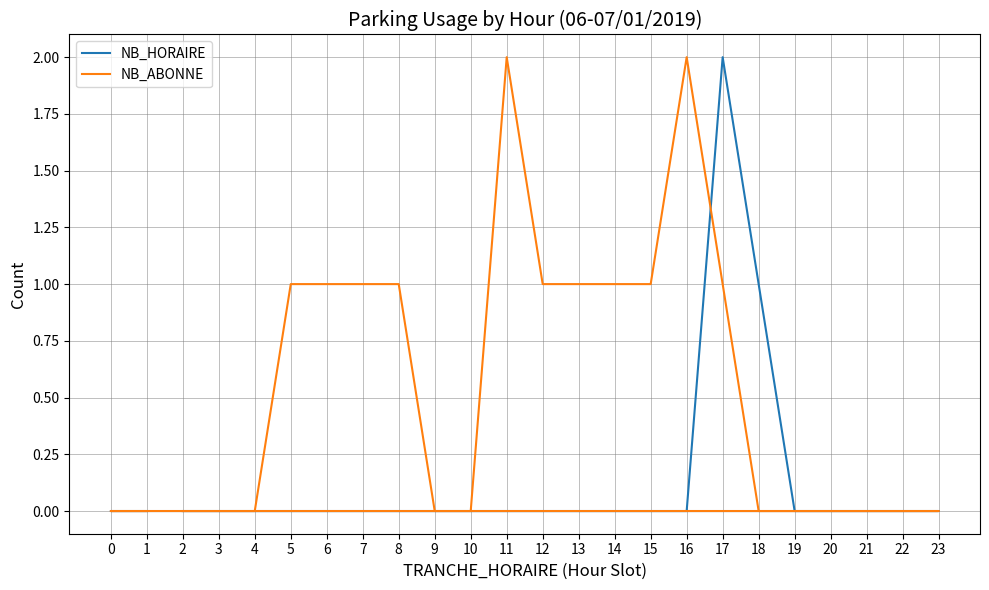

Which series has the widest spread of values?

NB_HORAIRE